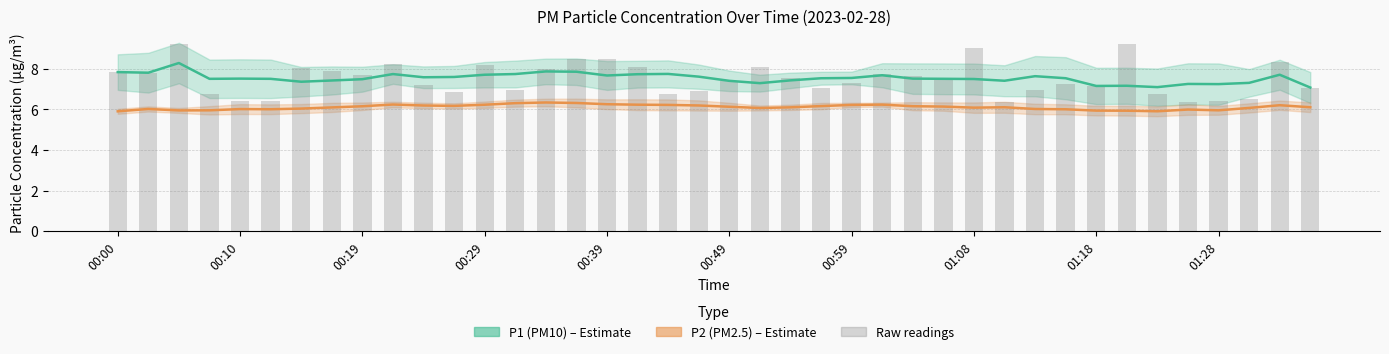

Reading left to right, what are all the values shown in this chart?

7.8	7.8	9.2	6.8	6.4	6.4	8.0	7.9	7.7	8.2	7.2	6.9	8.2	6.9	8.0	8.5	8.5	8.1	6.8	6.9	7.4	8.1	7.5	7.0	7.3	7.7	7.6	7.5	9.0	6.4	7.0	7.2	7.1	9.2	6.8	6.4	6.4	6.5	8.3	7.1